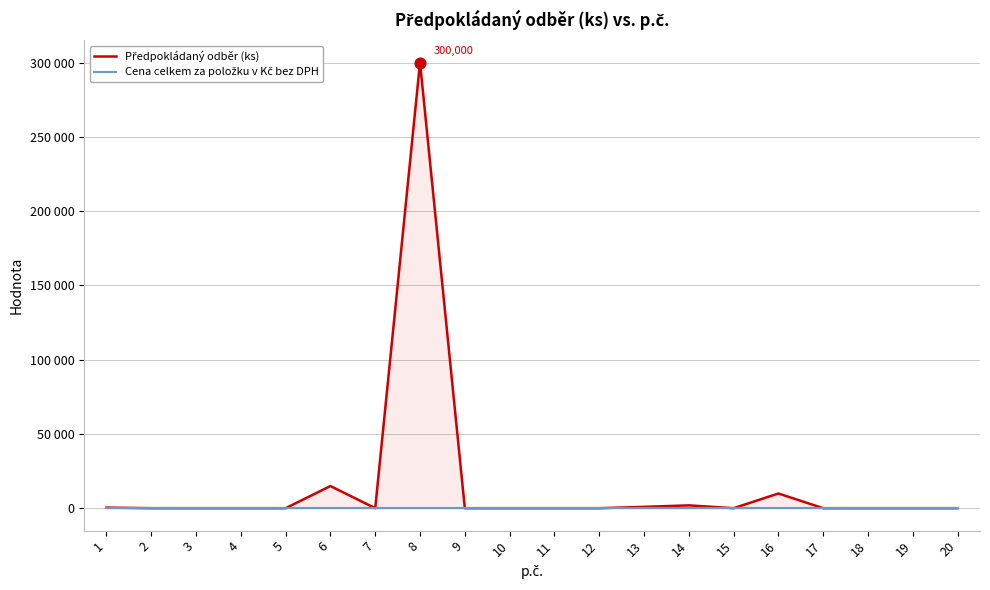

Which series reaches the minimum Y coordinate?

Cena celkem za položku v Kč bez DPH